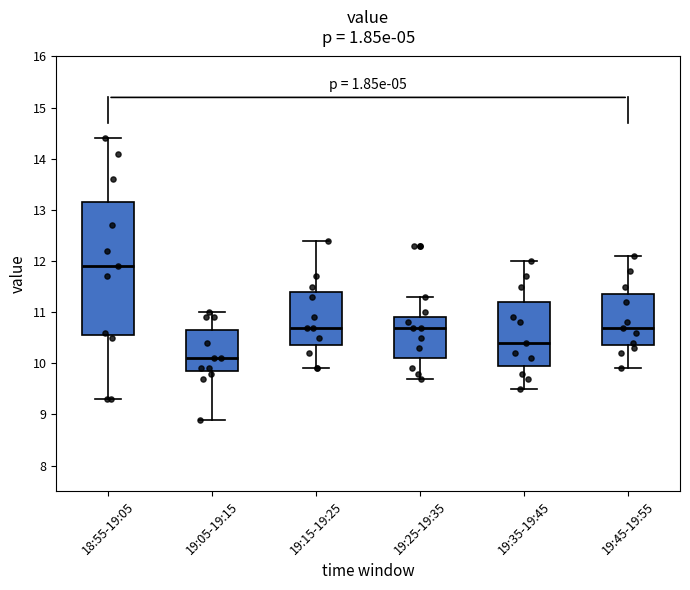

Reading left to right, transcribe this box plot: for each box, give where its median line is, the range the box spans, and where its two whiskers end, as read against the y-axis. The values are not printed on the chart, so give them approximately, as read against the axis.

18:55-19:05: median 11.9, box 10.6 to 13.2, whiskers 9.3 to 14.4
19:05-19:15: median 10.1, box 9.9 to 10.7, whiskers 8.9 to 11.0
19:15-19:25: median 10.7, box 10.4 to 11.4, whiskers 9.9 to 12.4
19:25-19:35: median 10.7, box 10.1 to 10.9, whiskers 9.7 to 11.3
19:35-19:45: median 10.4, box 10.0 to 11.2, whiskers 9.5 to 12.0
19:45-19:55: median 10.7, box 10.4 to 11.4, whiskers 9.9 to 12.1